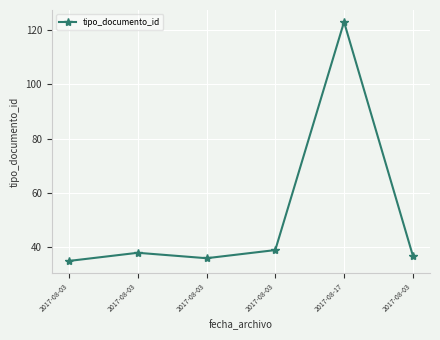

Rank the categories by value from highest to lowest.

2017-08-17, 2017-08-03, 2017-08-03, 2017-08-03, 2017-08-03, 2017-08-03